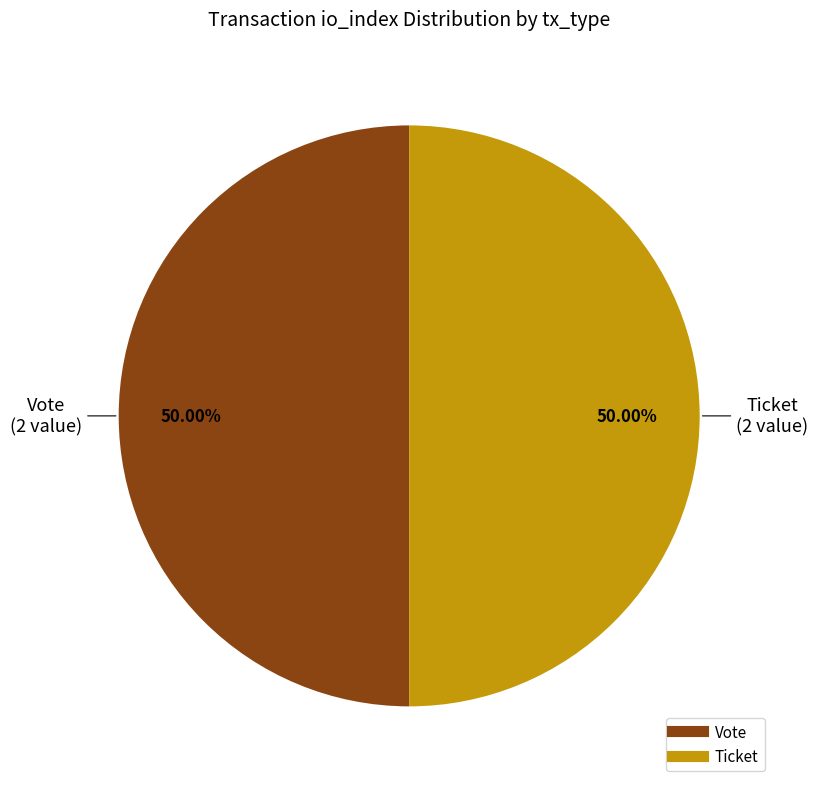

Is the sum of Vote and Ticket greater than half?

Yes